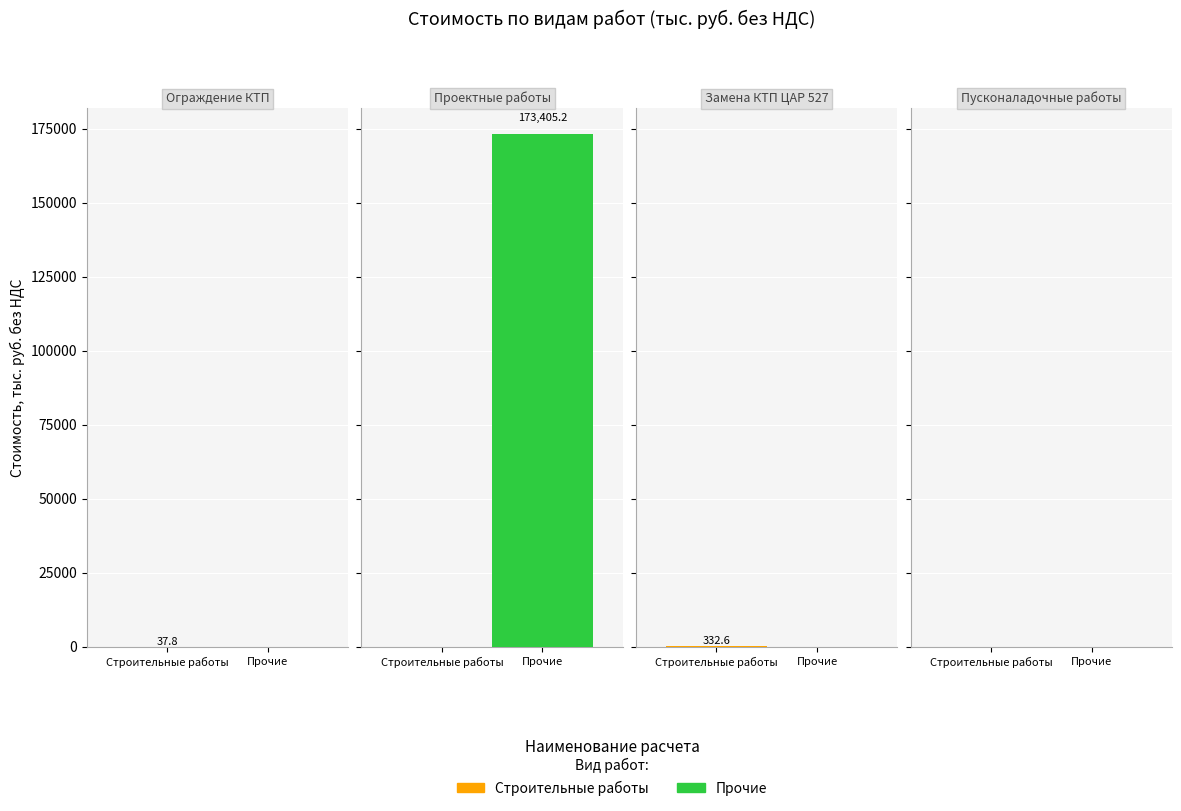

Which series changed the most between Проектные работы and Замена КТП ЦАР 527?

Прочие